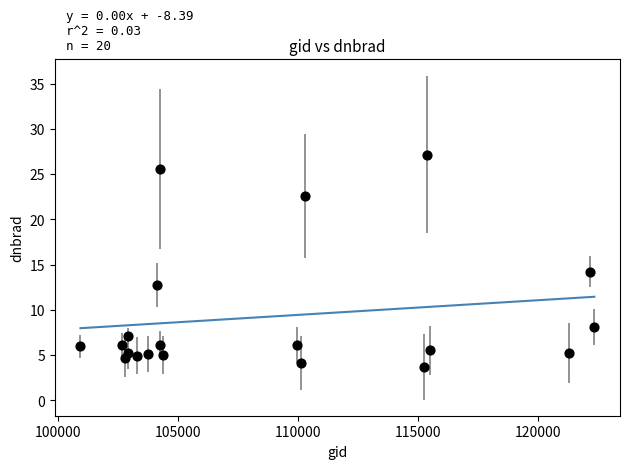

What is the range of X values (max minus min)?

21416.0